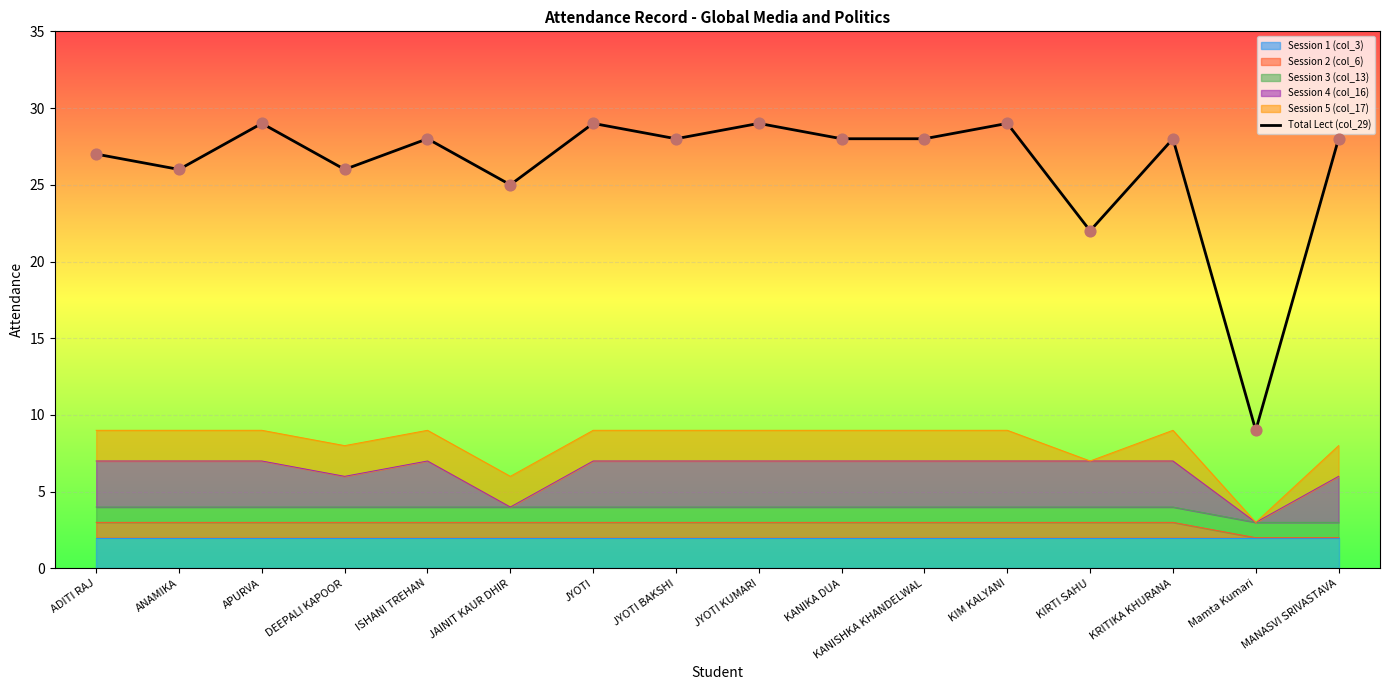

Which has a higher value, MANASVI SRIVASTAVA or JYOTI?

JYOTI